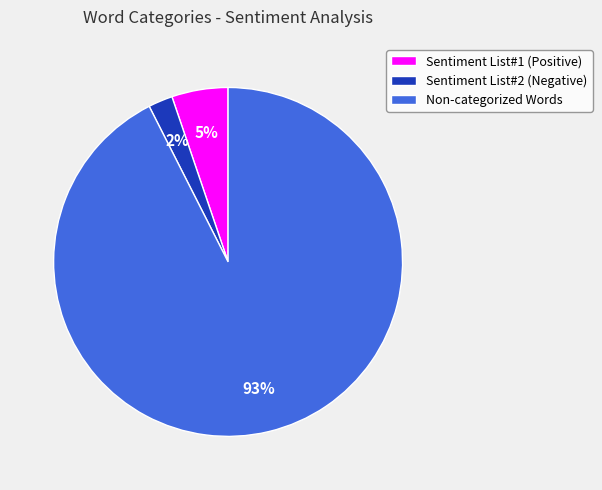

Which slice is the largest?

Non-categorized Words